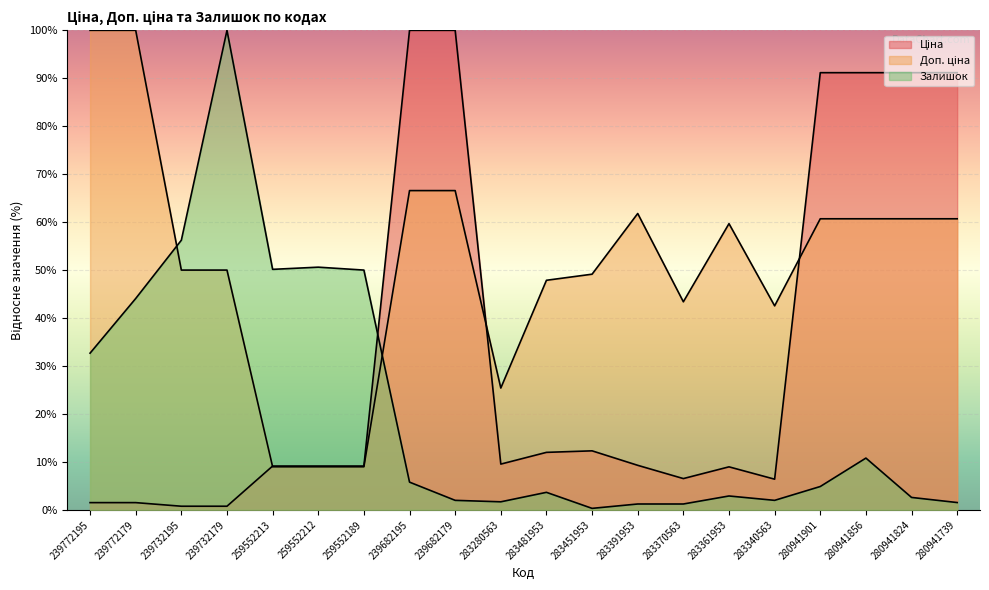

Rank the series by their average value, from lowest to highest.

Залишок, Ціна, Доп. ціна